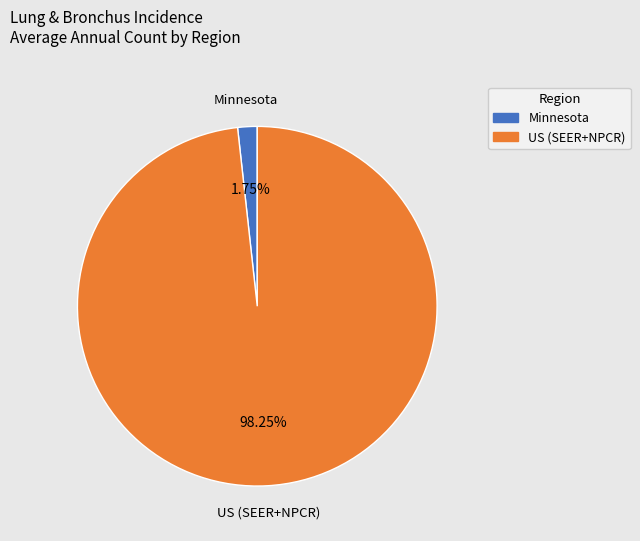

Rank the categories by value from highest to lowest.

US (SEER+NPCR), Minnesota